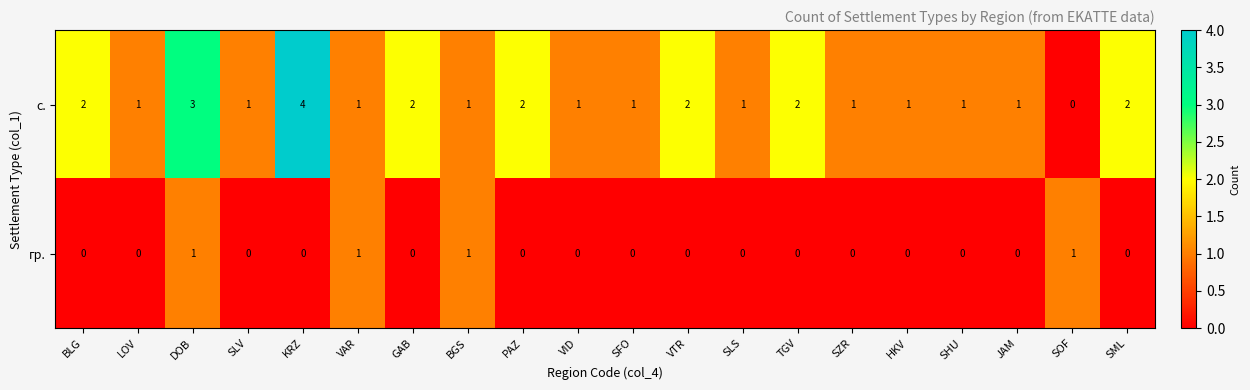

Which category has the highest value across all series?

KRZ